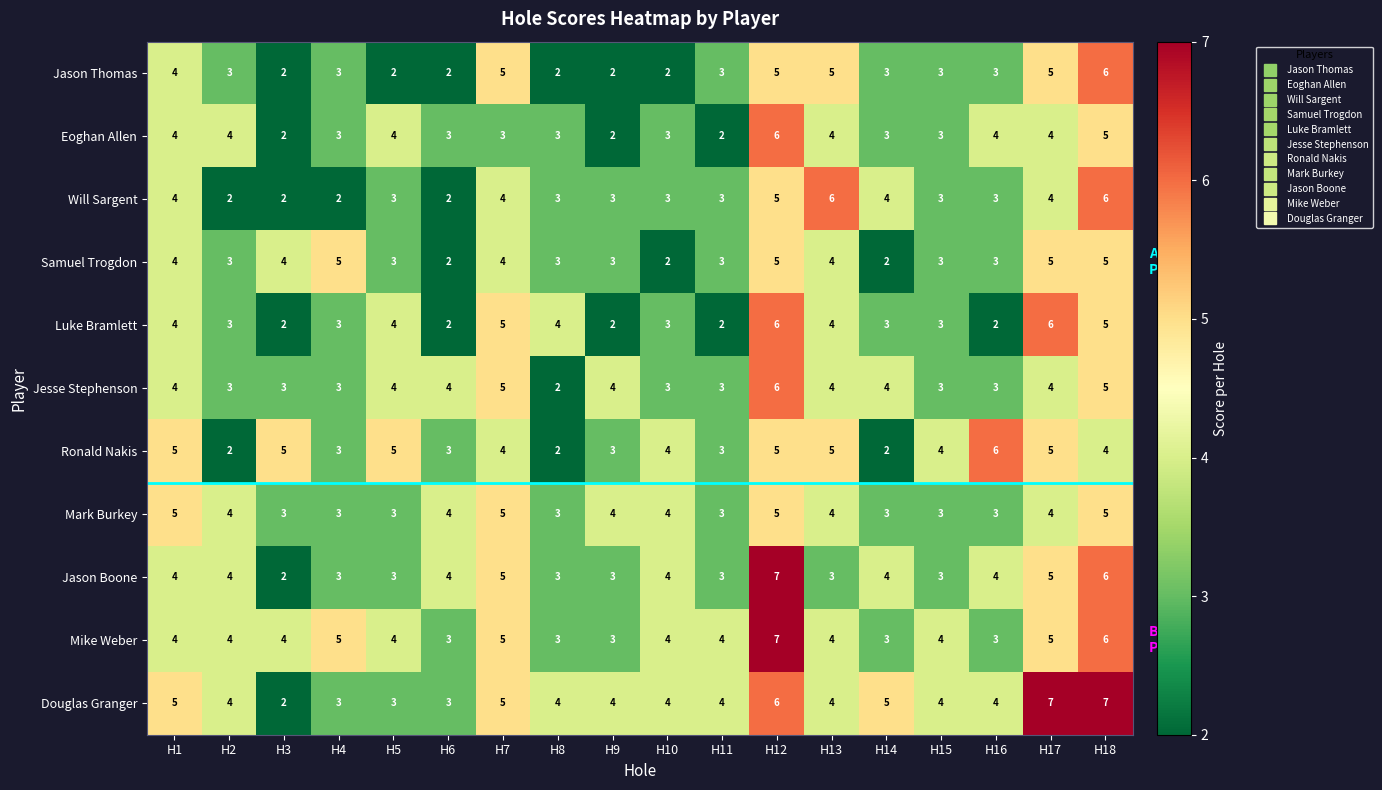

What is the highest value of the Douglas Granger series?

7